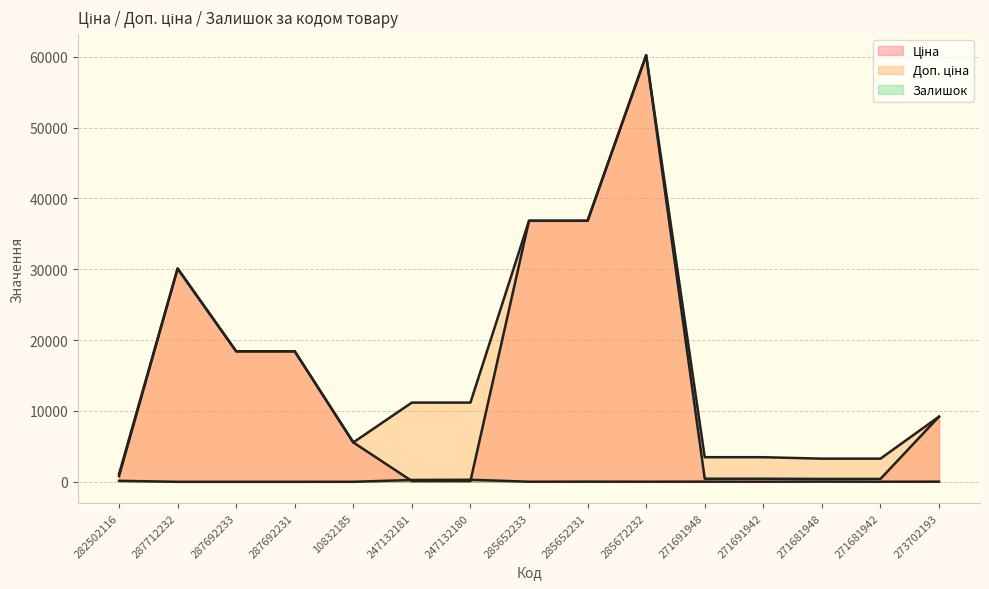

How many data points in Доп. ціна are above 11182?

6